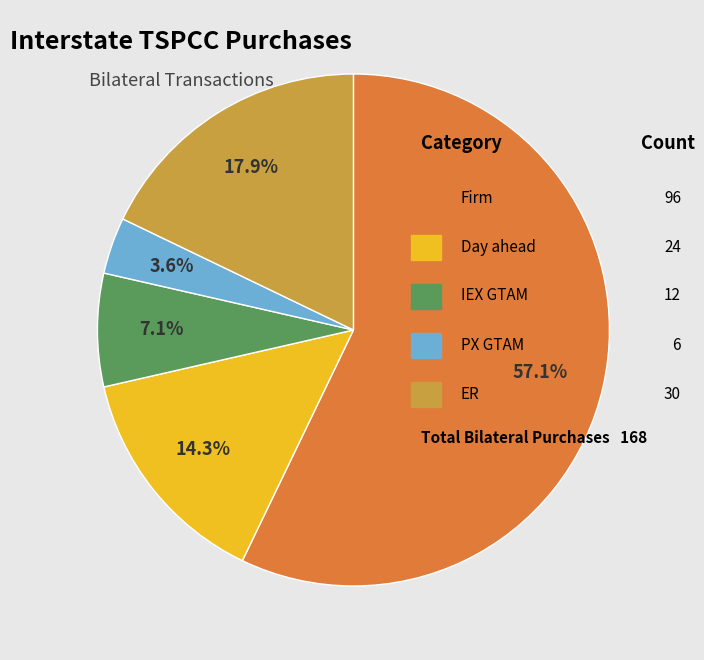

Is there any slice that represents more than half of the pie?

Yes